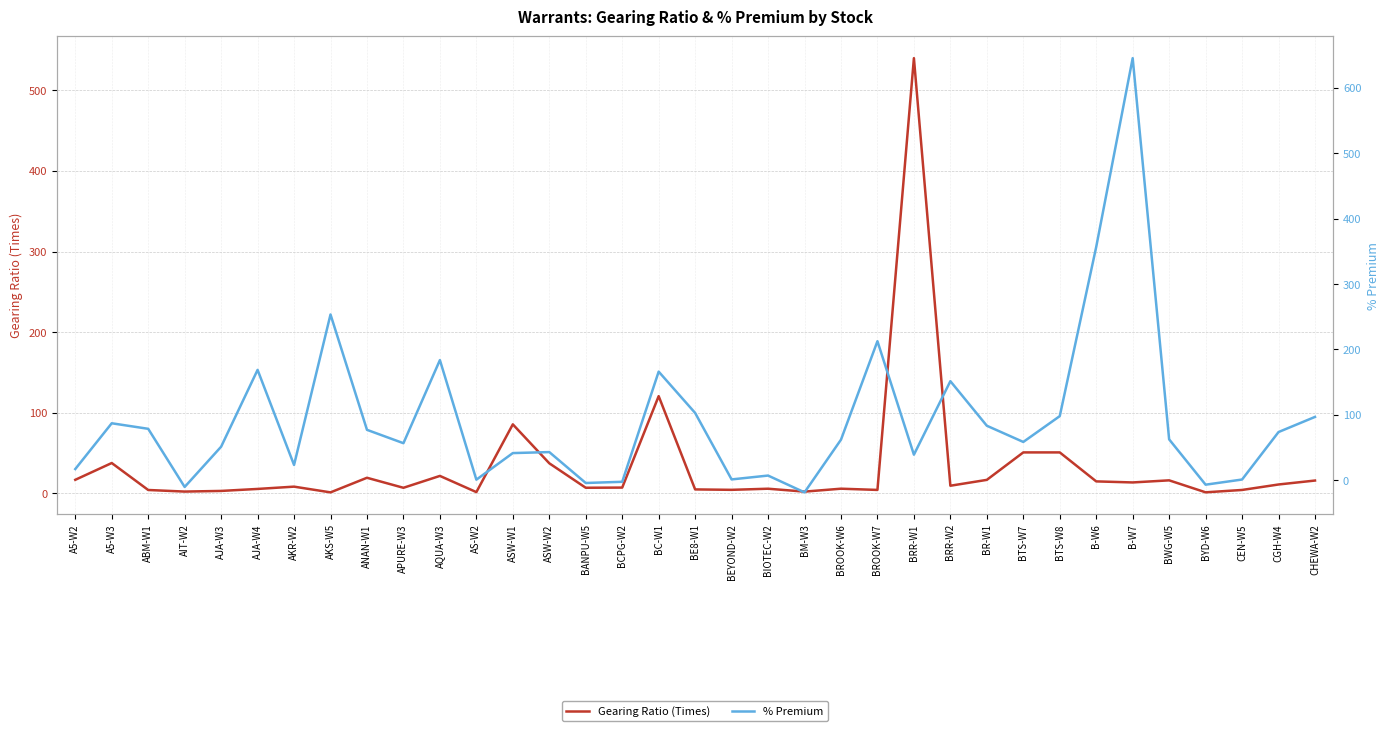

Reading left to right, what are all the values shown in this chart?

Gearing Ratio (Times): A5-W2=16.7	A5-W3=37.5	ABM-W1=4.0	AIT-W2=2.1	AJA-W3=2.9	AJA-W4=5.3	AKR-W2=8.2	AKS-W5=1.1	ANAN-W1=19.2	APURE-W3=6.8	AQUA-W3=21.5	AS-W2=1.4	ASW-W1=85.5	ASW-W2=37.2	BANPU-W5=6.8	BCPG-W2=7.0	BC-W1=120.5	BE8-W1=4.7	BEYOND-W2=4.2	BIOTEC-W2=5.6	BM-W3=2.0	BROOK-W6=5.6	BROOK-W7=4.1	BRR-W1=540.0	BRR-W2=9.3	BR-W1=16.6	BTS-W7=50.7	BTS-W8=50.7	B-W6=14.7	B-W7=13.4	BWG-W5=16.0	BYD-W6=1.1	CEN-W5=4.1	CGH-W4=10.9	CHEWA-W2=15.8
% Premium: A5-W2=17.1	A5-W3=87.1	ABM-W1=78.6	AIT-W2=-10.3	AJA-W3=51.3	AJA-W4=168.8	AKR-W2=23.3	AKS-W5=253.5	ANAN-W1=77.1	APURE-W3=56.6	AQUA-W3=183.7	AS-W2=0.8	ASW-W1=41.5	ASW-W2=43.0	BANPU-W5=-4.2	BCPG-W2=-2.4	BC-W1=166.1	BE8-W1=102.9	BEYOND-W2=1.2	BIOTEC-W2=7.1	BM-W3=-18.6	BROOK-W6=62.0	BROOK-W7=212.6	BRR-W1=39.1	BRR-W2=151.5	BR-W1=83.3	BTS-W7=58.5	BTS-W8=98.0	B-W6=356.8	B-W7=645.5	BWG-W5=62.5	BYD-W6=-6.8	CEN-W5=1.1	CGH-W4=73.7	CHEWA-W2=96.8